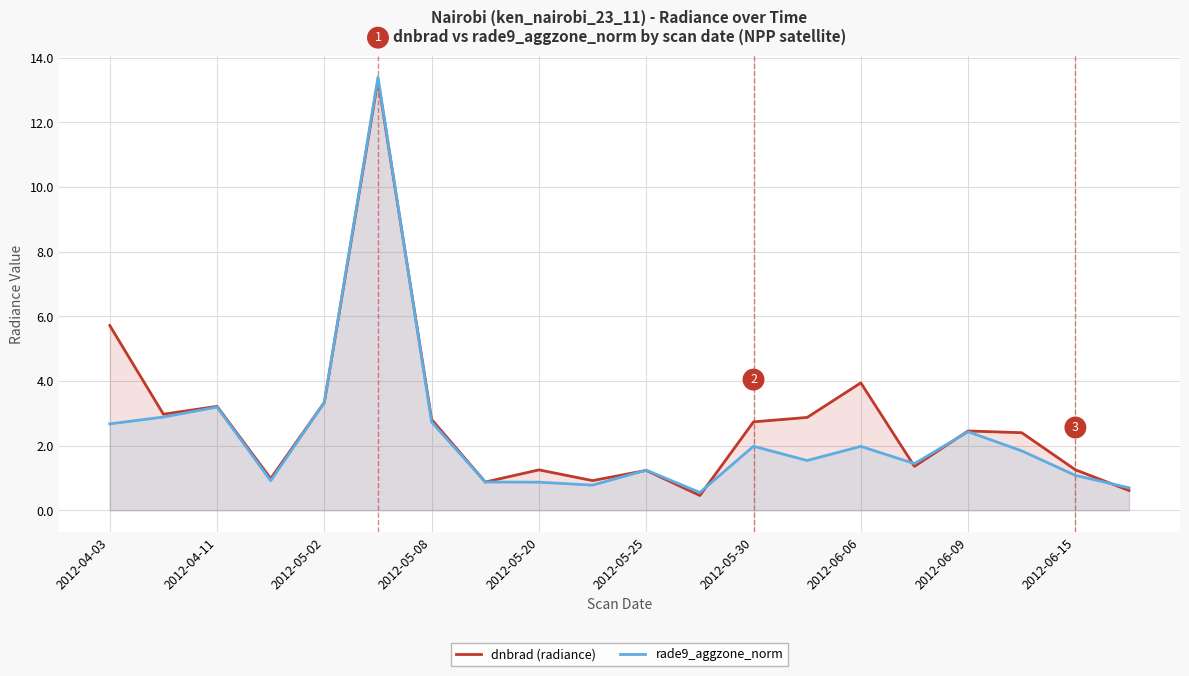

What is the difference between the highest and lowest values at 2012-05-08?

0.1